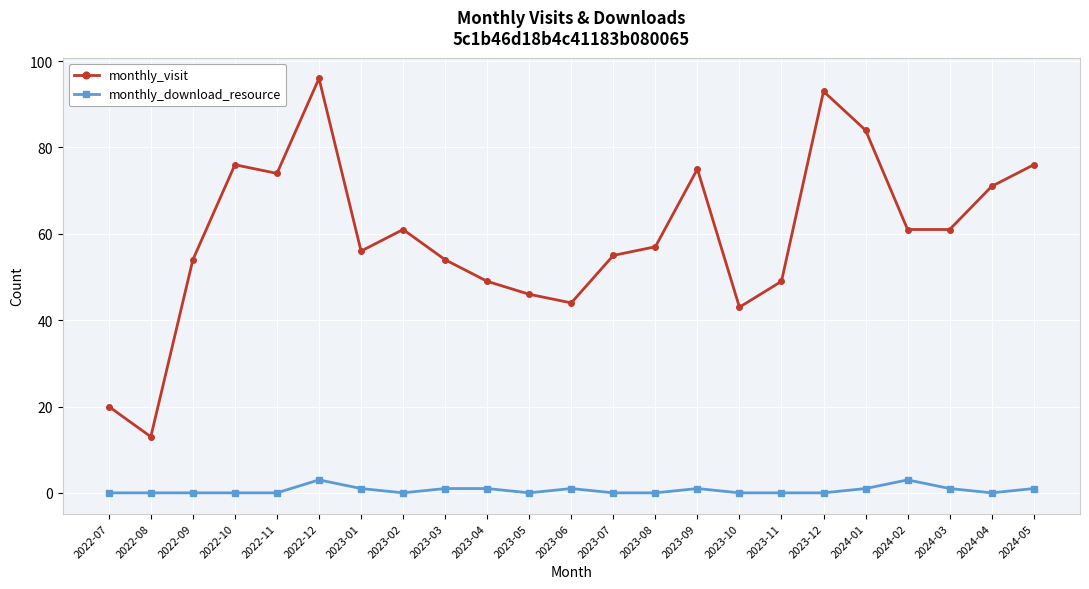

What is the label of the 11th point from the right?

2023-07